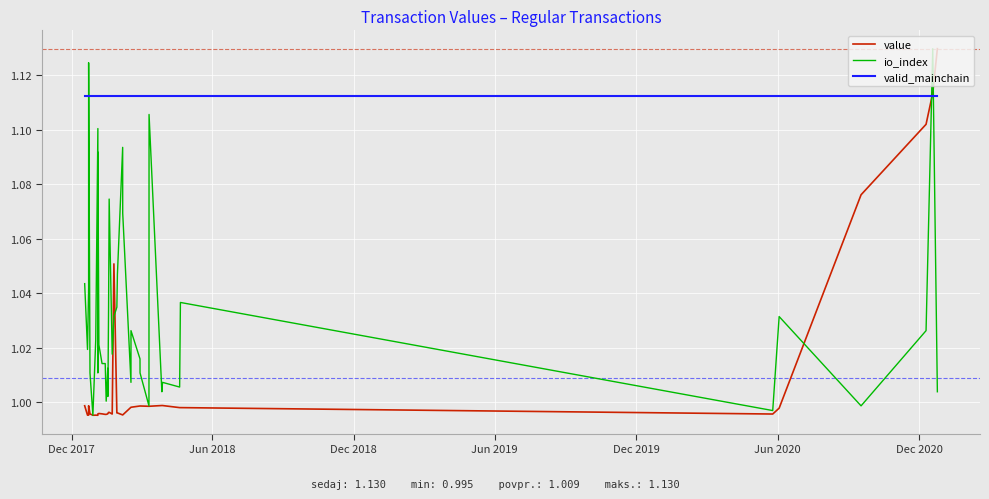

Rank the series by their average value, from lowest to highest.

value, io_index, valid_mainchain